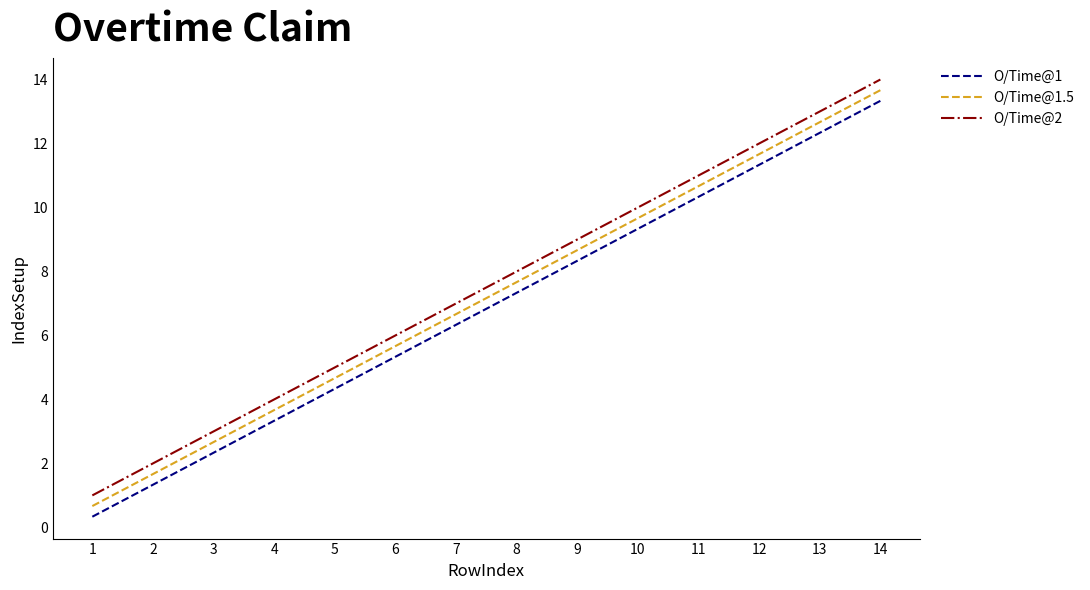

True or false: O/Time@1 has a value of 2.3 at 5.

False